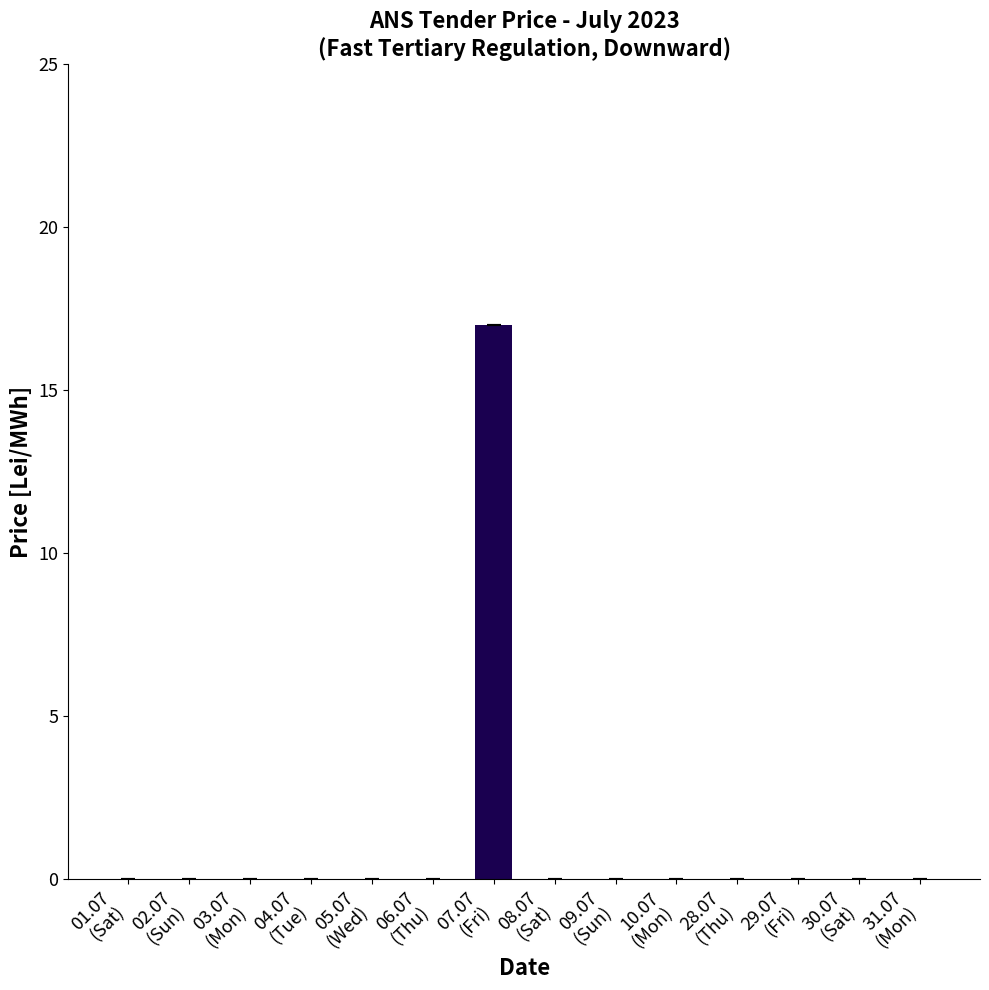

How many categories are shown in the chart?

14